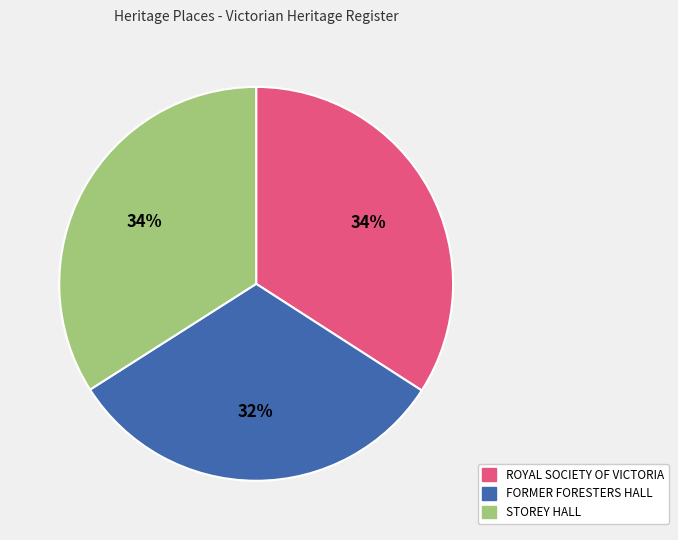

Is STOREY HALL the majority of the pie?

No